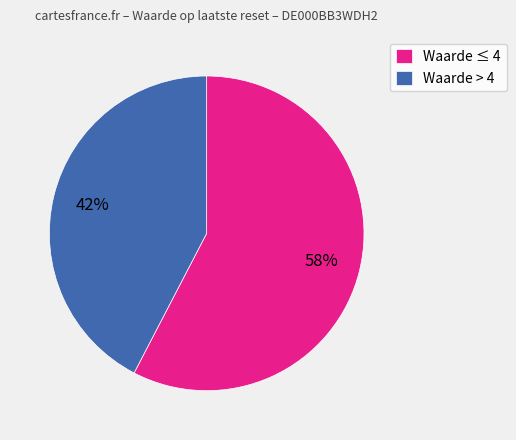

Is there a majority slice in this chart?

Yes